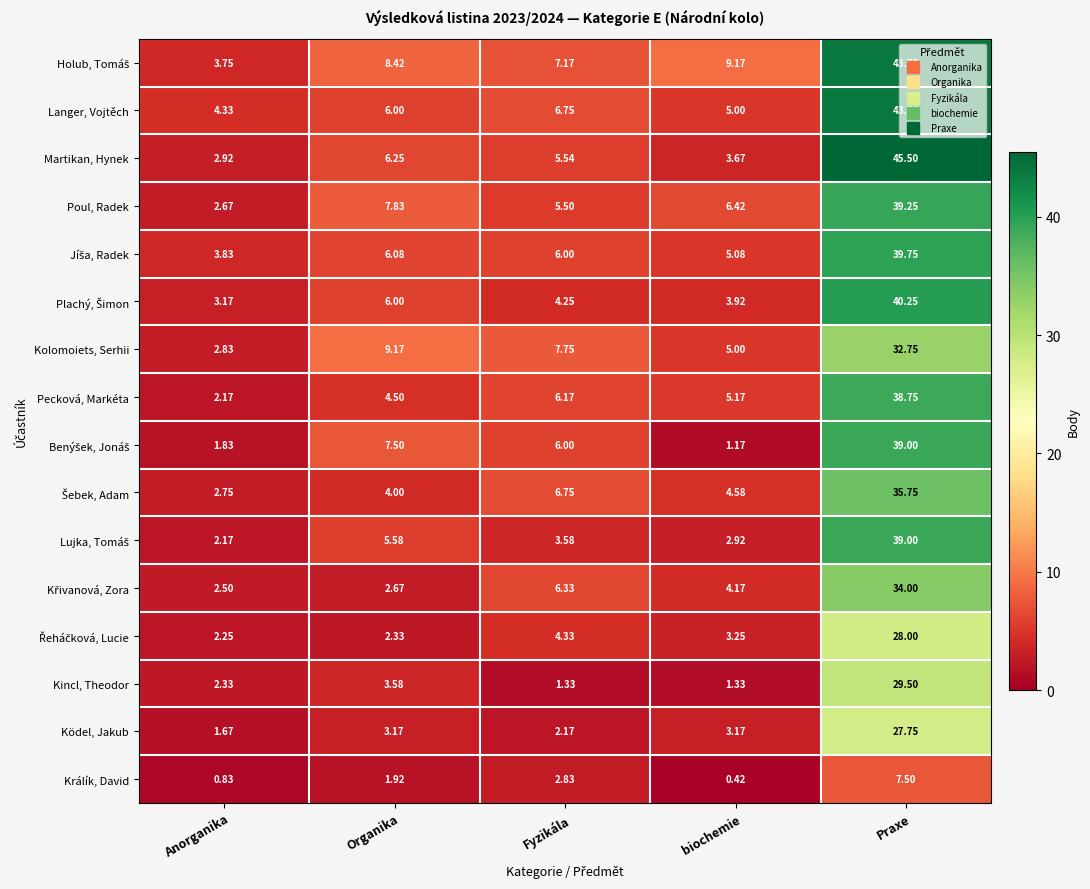

Which series has the largest range (max minus min)?

Martikan, Hynek